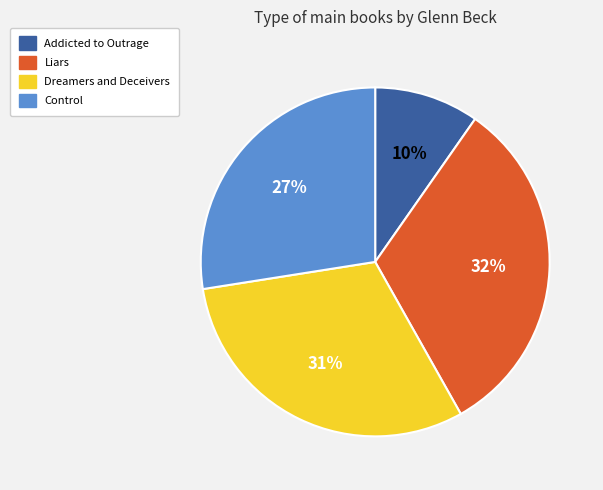

What is the largest slice in the pie chart?

Liars